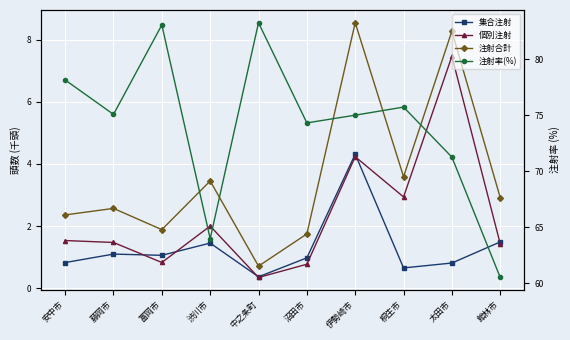

What position from the left is 桐生市?

8